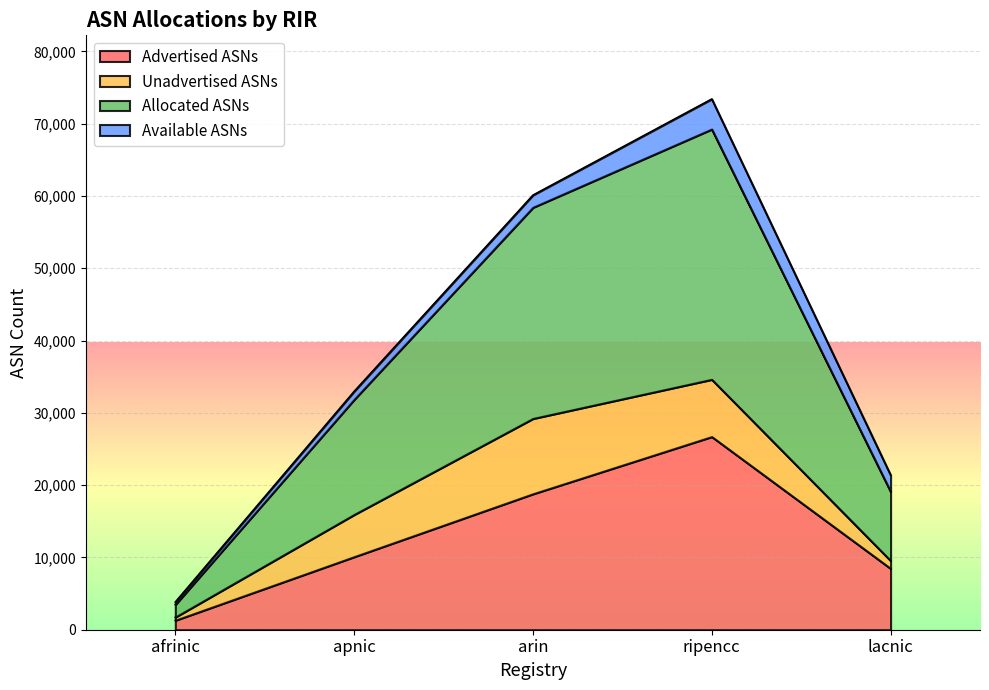

True or false: Allocated ASNs and Advertised ASNs intersect in this chart.

False